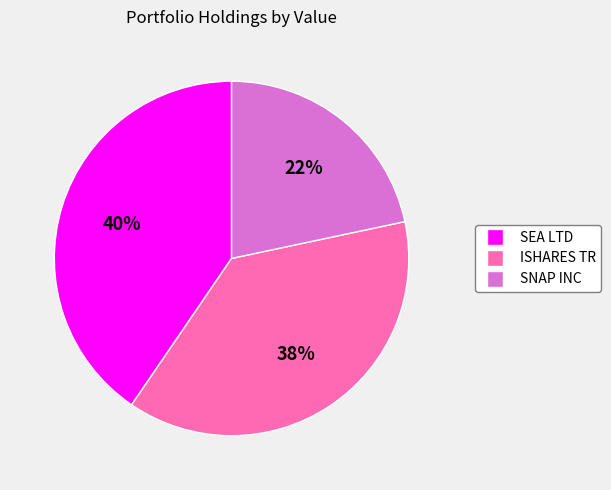

What percentage is the SNAP INC slice, to the nearest percent?

22%